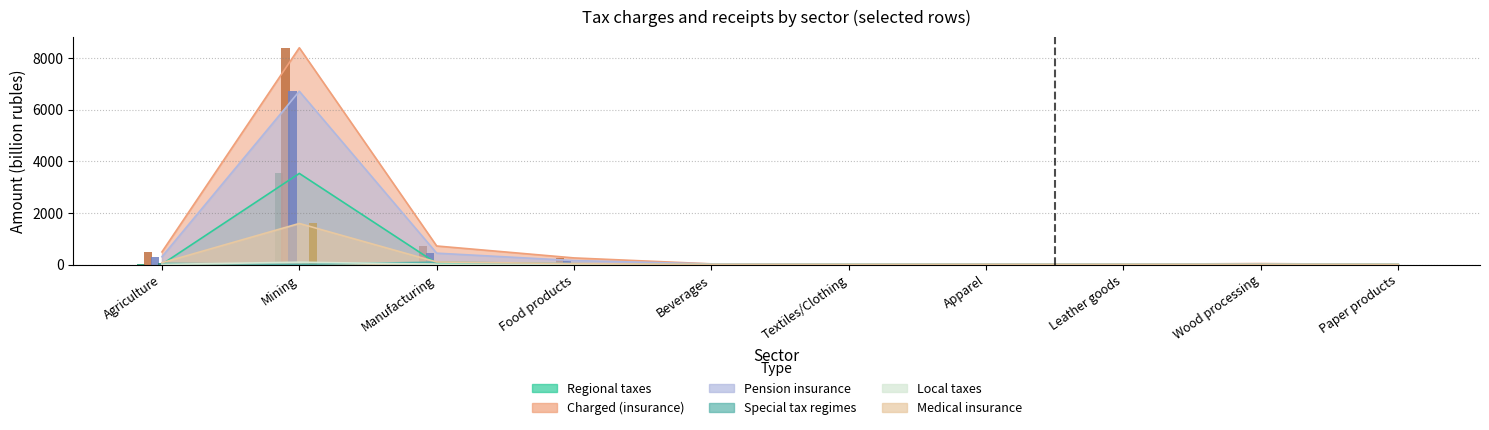

Reading left to right, extract all data points from this chart.

Regional taxes: 7.9	3526.9	43.1	4.5	0.5	0.0	0.0	0.1	3.3	0.0
Charged (insurance): 487.4	8392.3	716.9	254.9	25.1	2.0	14.3	10.3	36.5	0.6
Pension insurance: 301.1	6707.5	438.9	153.1	21.2	0.7	5.4	5.1	17.9	0.2
Special tax regimes: 42.8	5.7	90.8	33.2	1.4	0.4	1.5	0.5	4.8	0.0
Local taxes: 3.9	89.5	12.1	1.4	0.9	0.0	0.0	0.7	1.7	0.0
Medical insurance: 67.3	1589.2	97.9	34.5	4.3	0.2	1.3	1.1	4.1	0.0